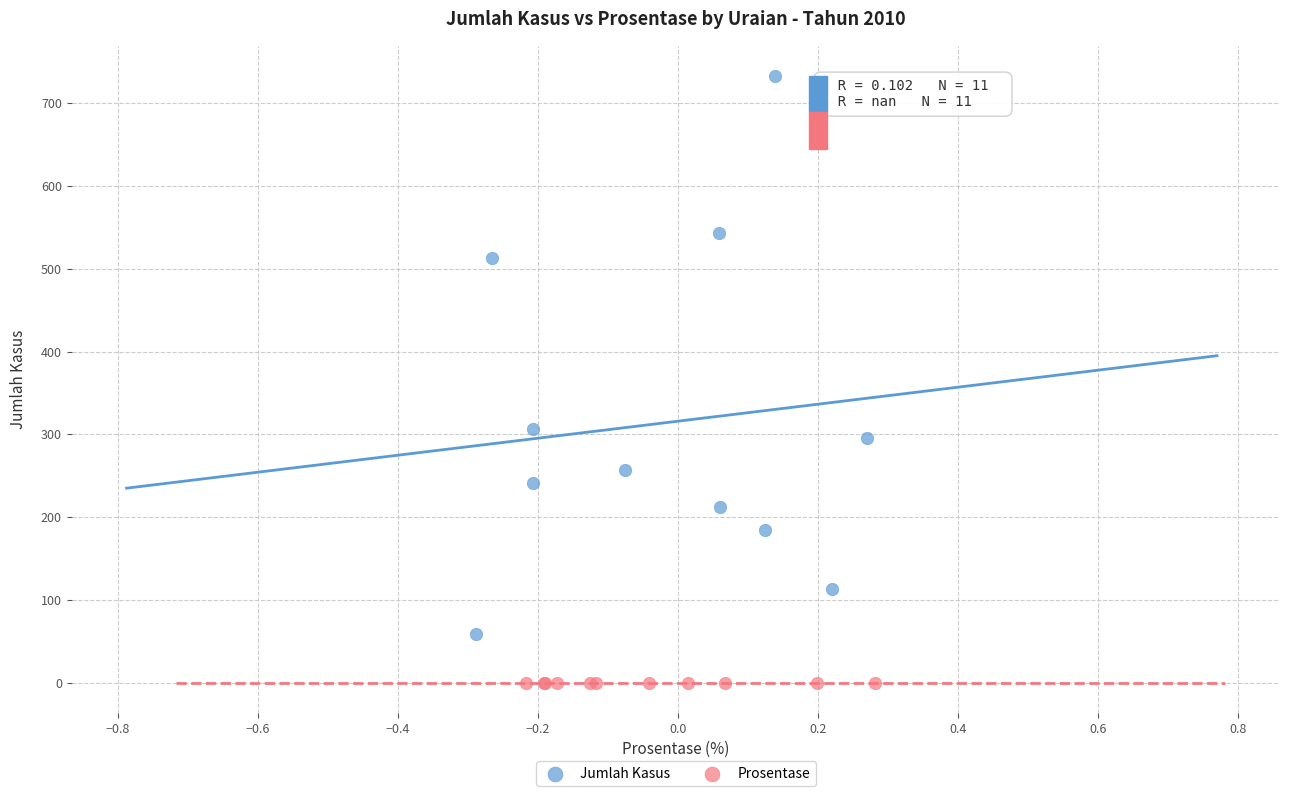

Which series reaches the maximum Y coordinate?

Jumlah Kasus